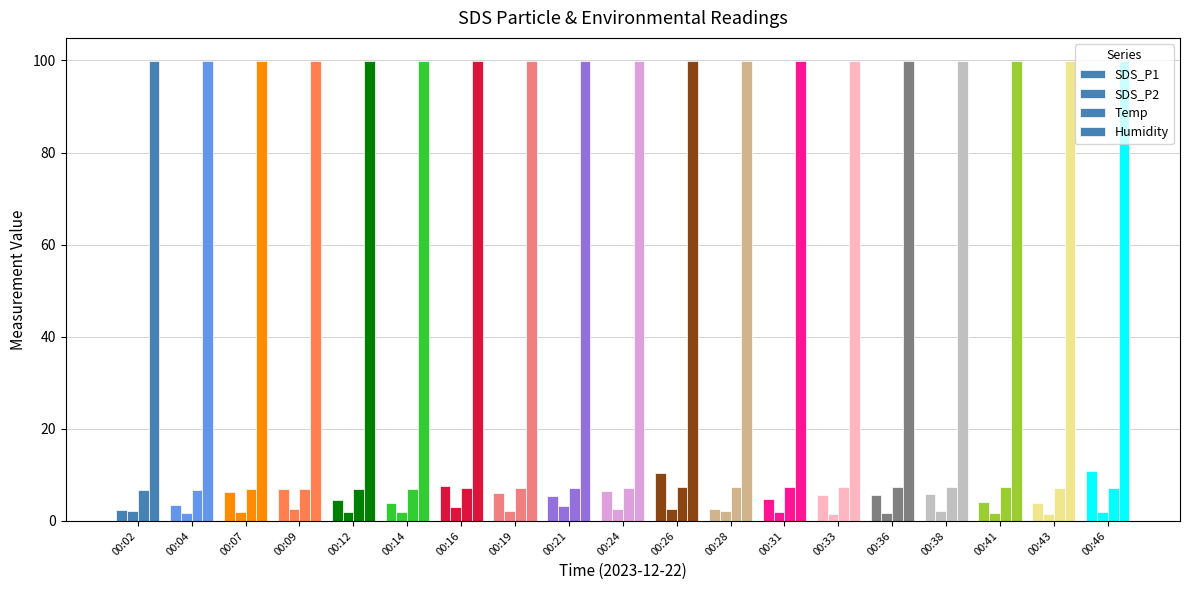

What value does the Humidity series have at 00:28?

99.9